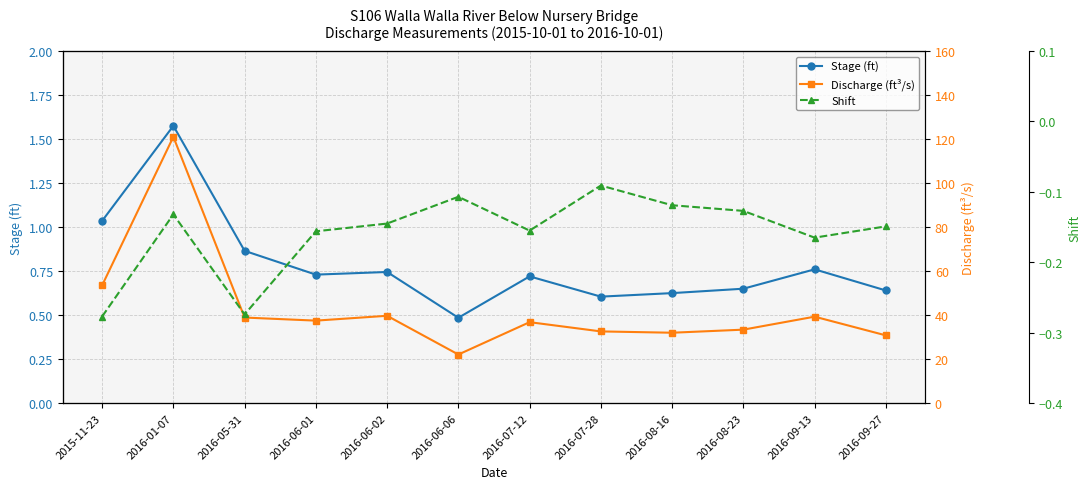

What is the sum of the Discharge (ft³/s) values at 2016-08-23 and 2015-11-23?

86.9